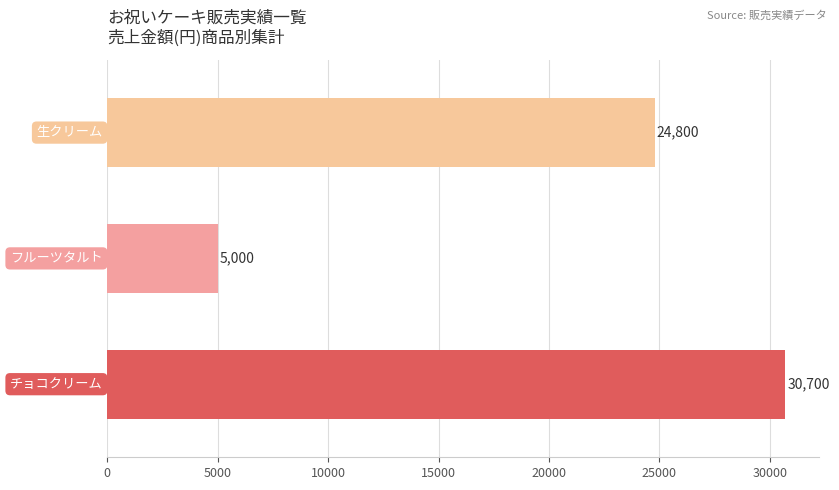

Count the values in the range 5000 to 30700.

3